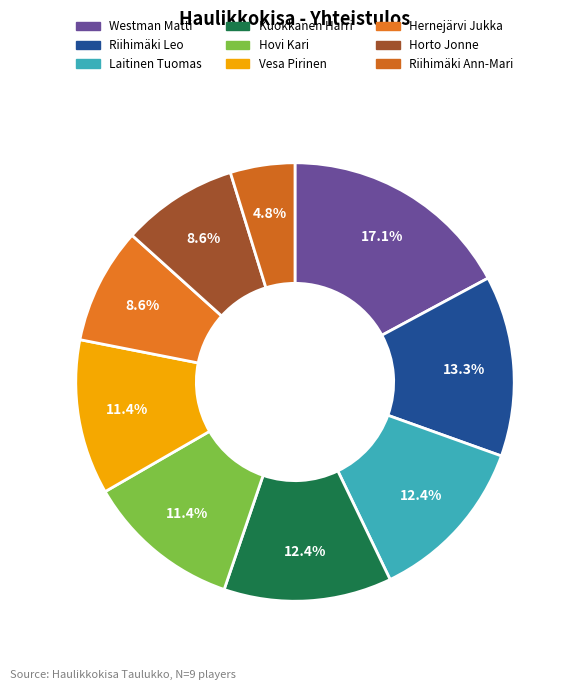

How many slices are in this pie chart?

9